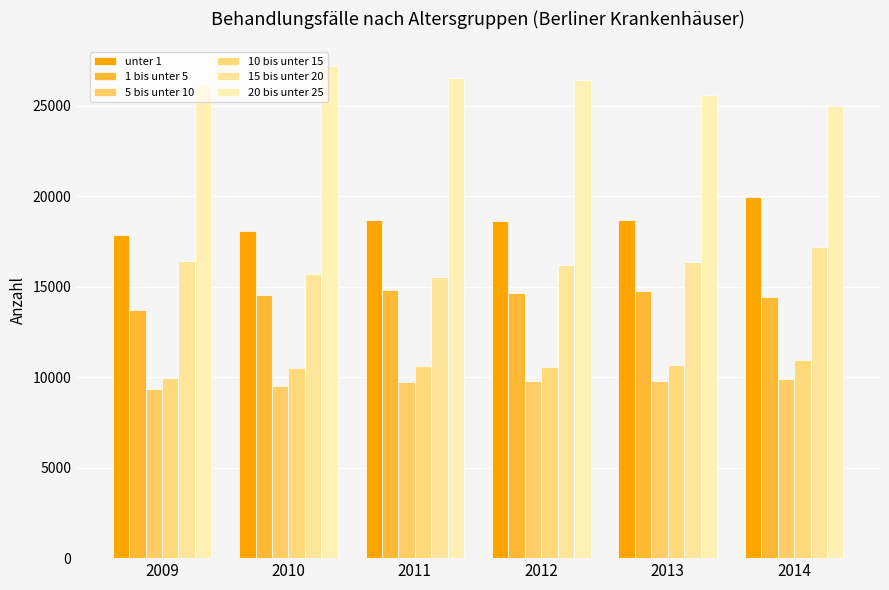

How many groups of bars are there?

6